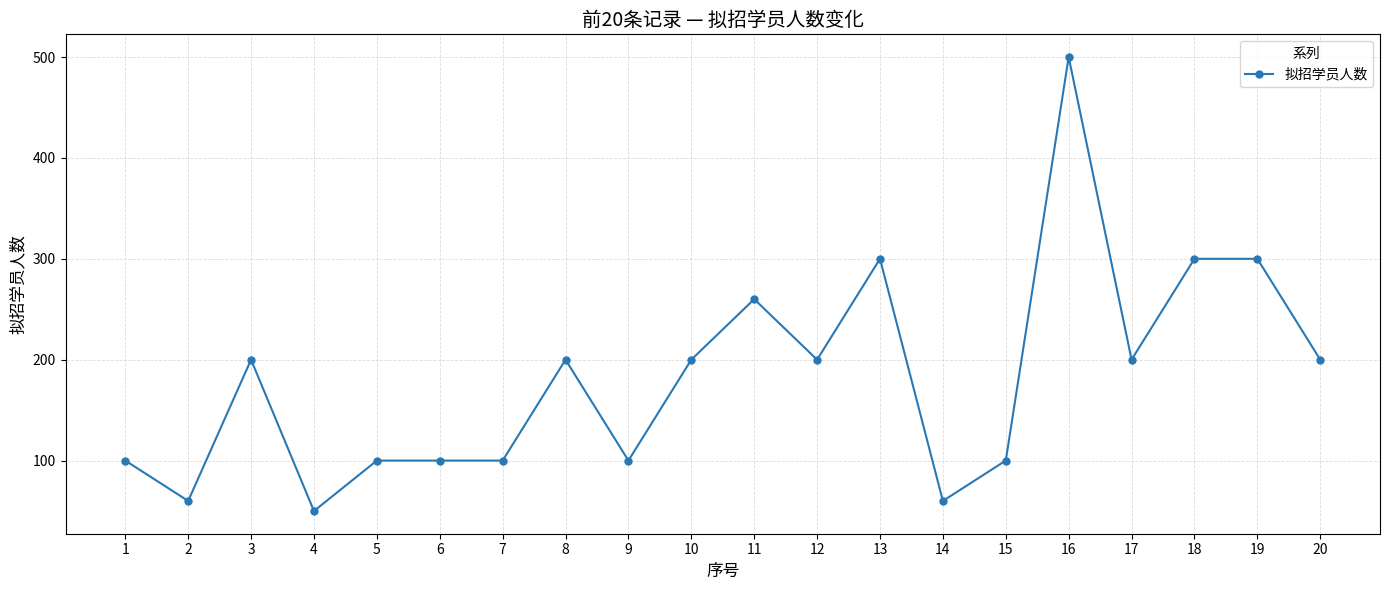

What is the value of the 10th point from the left?

200